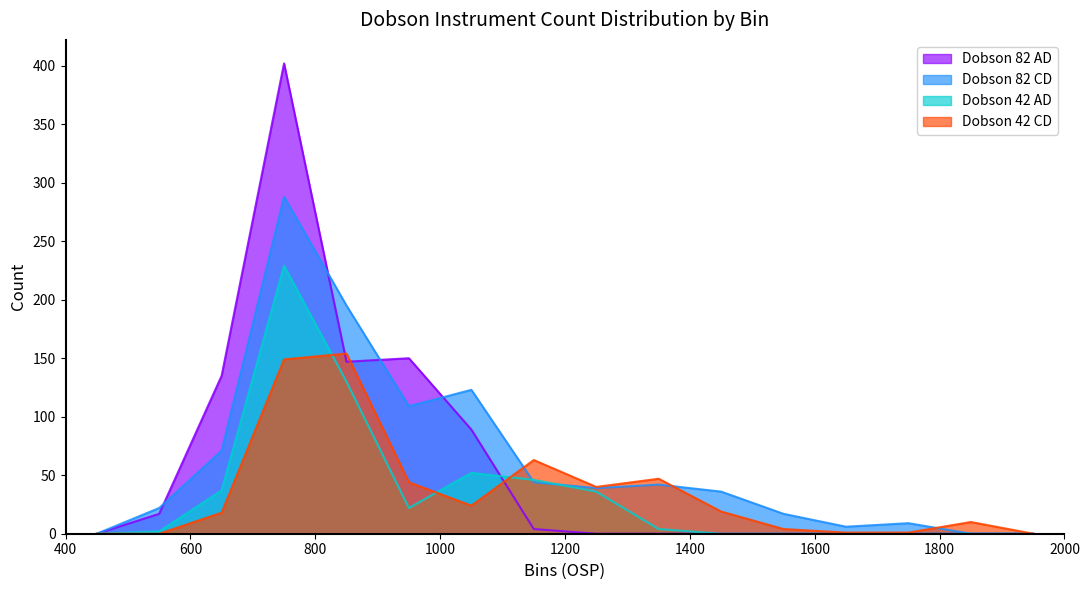

How many interior local valleys does the Dobson 42 AD series have?

1